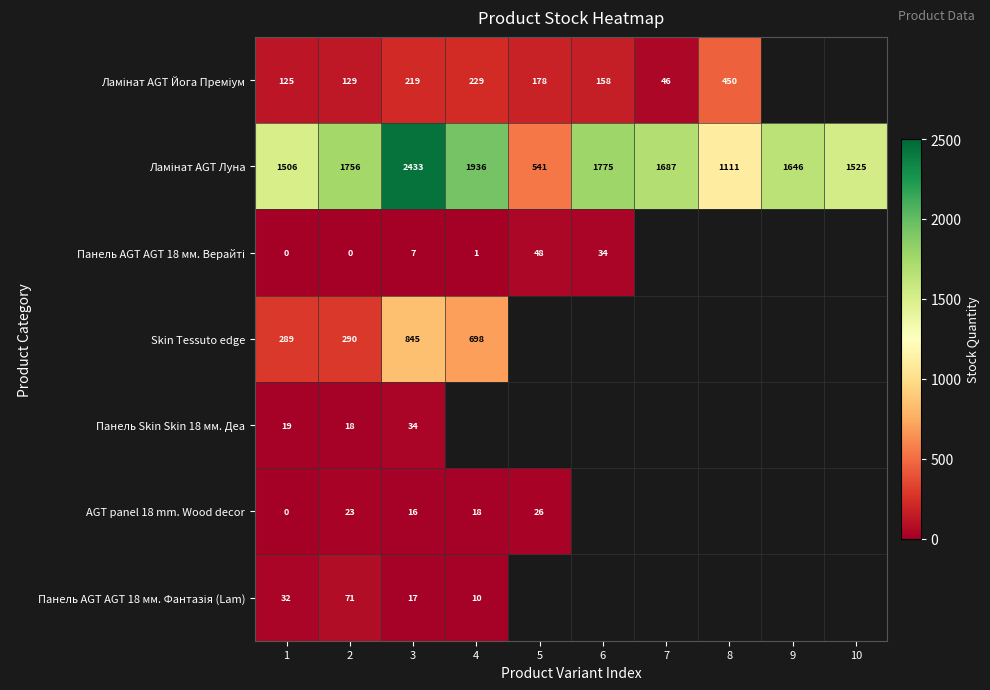

Is it true that Панель Skin Skin 18 мм. Деа equals 9 at 2?

False